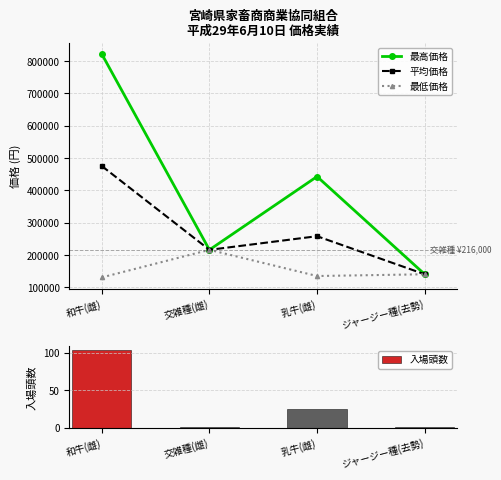

Where does the 最高価格 series first go above 442800?

和牛(雌)